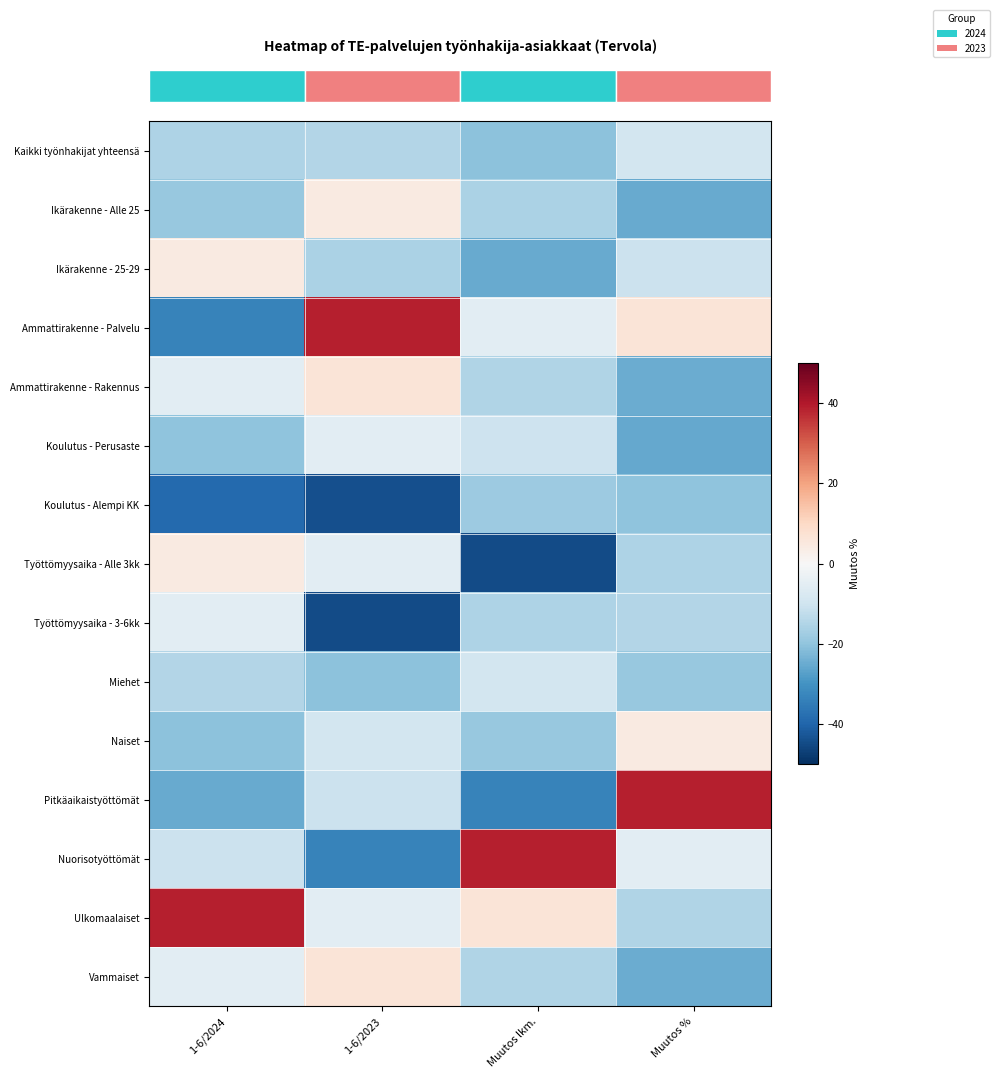

Count the number of categories in the chart.

4